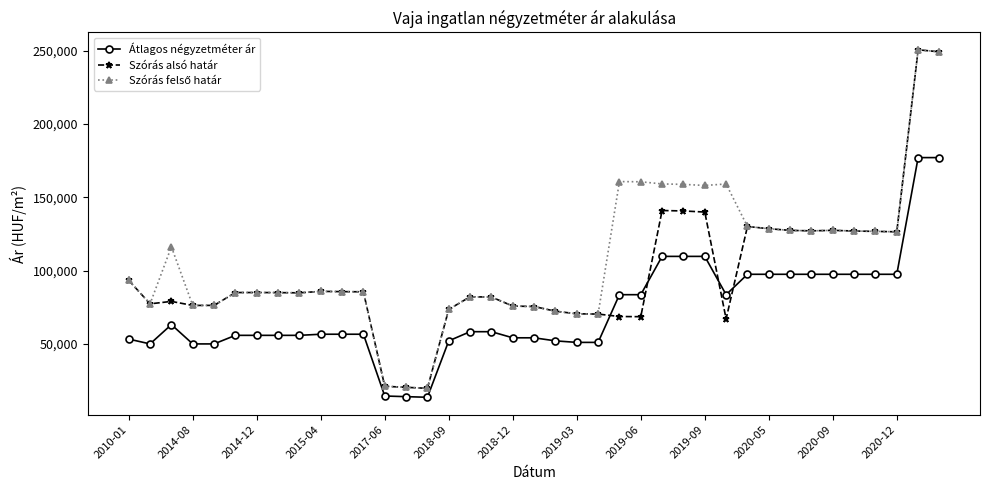

After their last crossing, which series has the higher values: Szórás alsó határ or Átlagos négyzetméter ár?

Szórás alsó határ